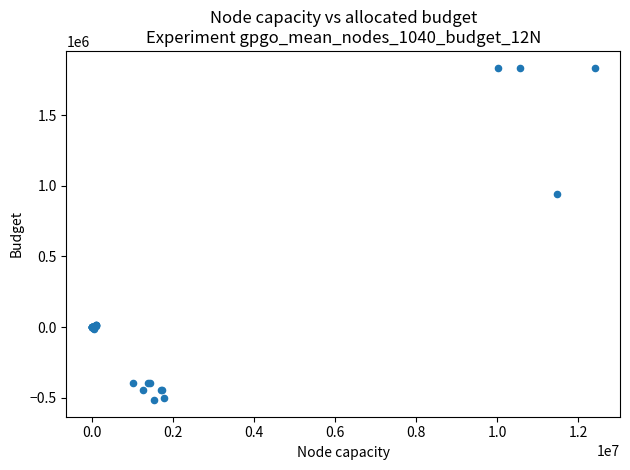

What Y value in the scatter plot is closest to 659785?

943949.3